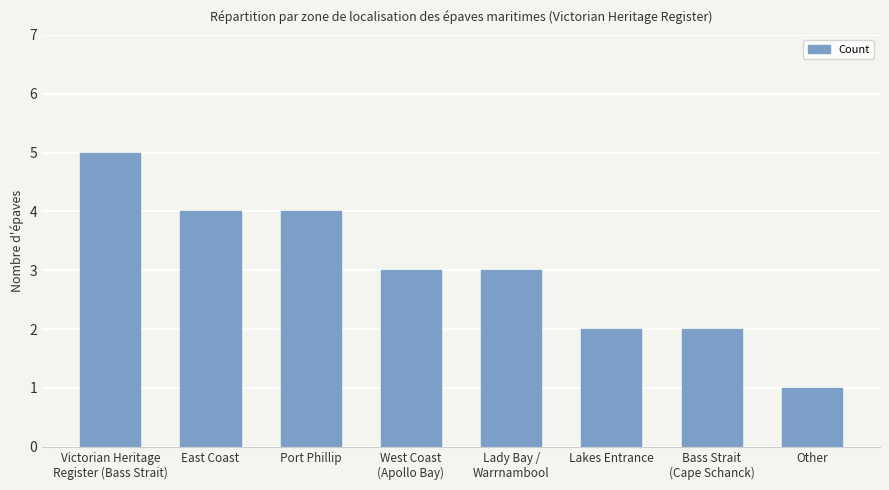

What is the maximum value shown in the chart?

5